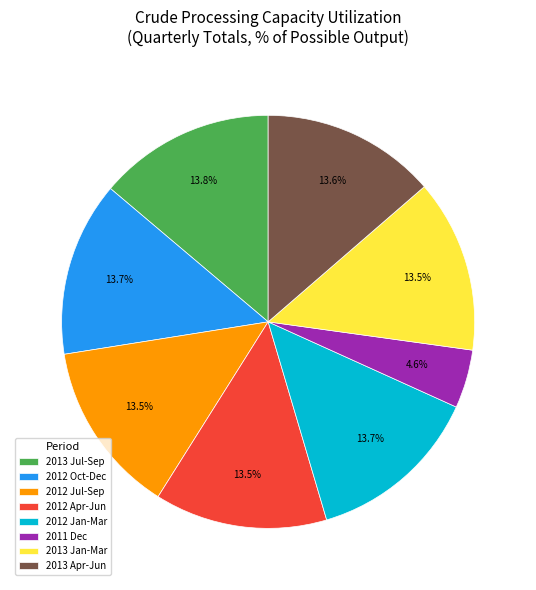

Approximately how many times larger is the value at 2013 Apr-Jun compared to 2012 Jul-Sep?

1.0